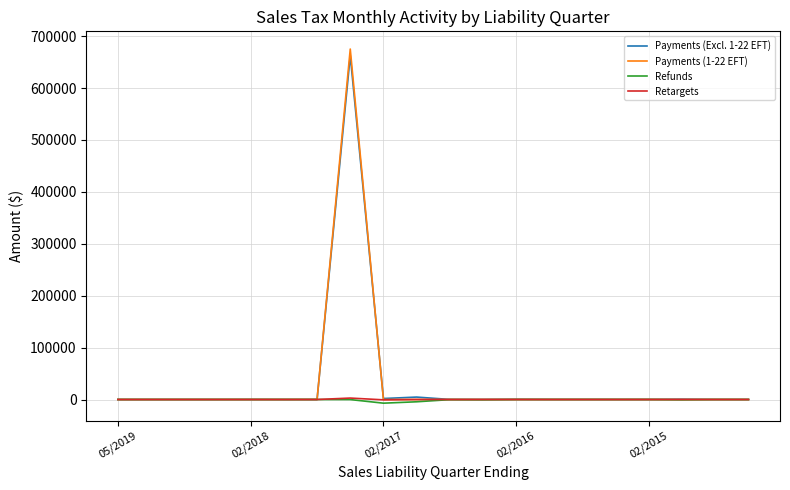

What is the greatest value displayed?

675148.1